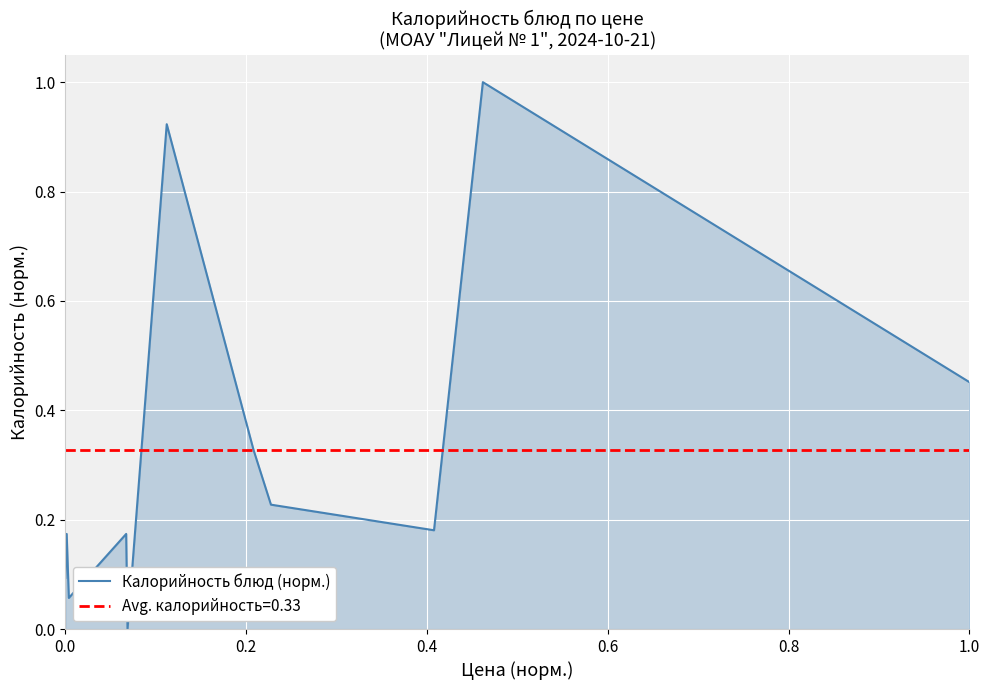

What is the maximum value shown in the chart?

1.0